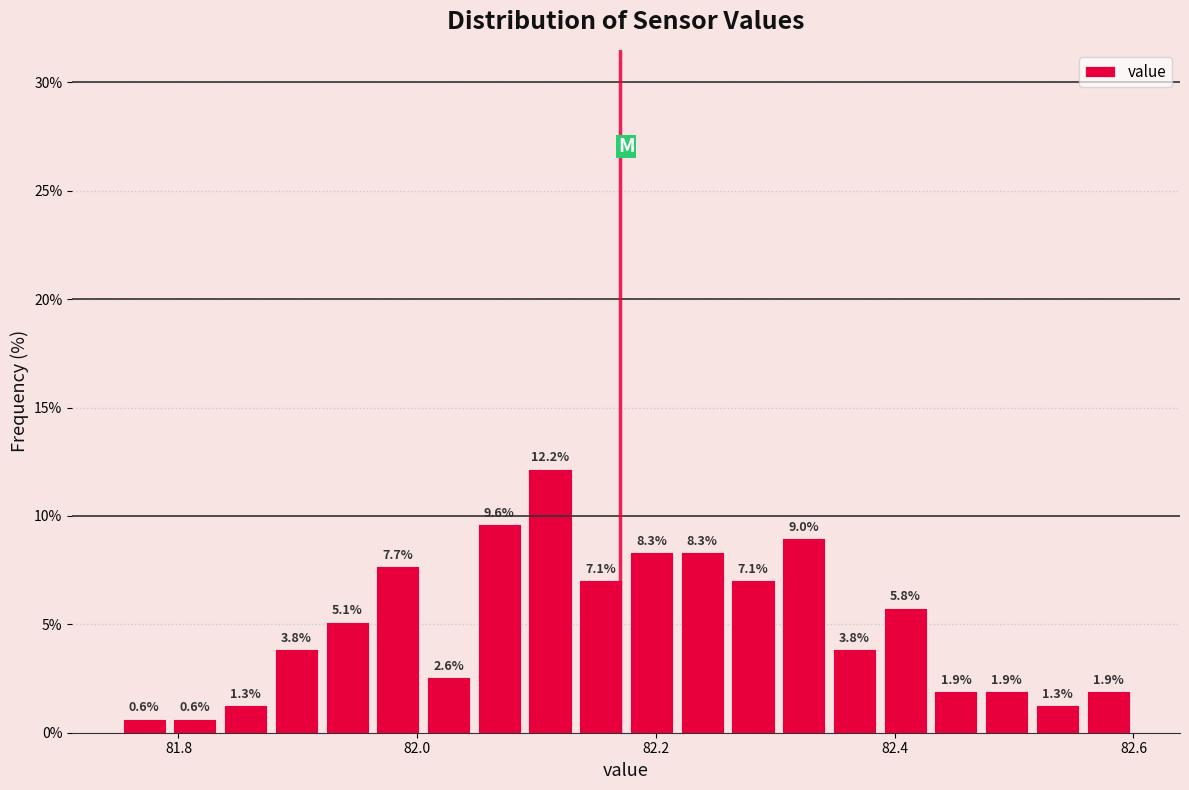

Around what value on the x-axis is the tallest bar? Give the approximate position of its centre, as read against the axis.

82.12